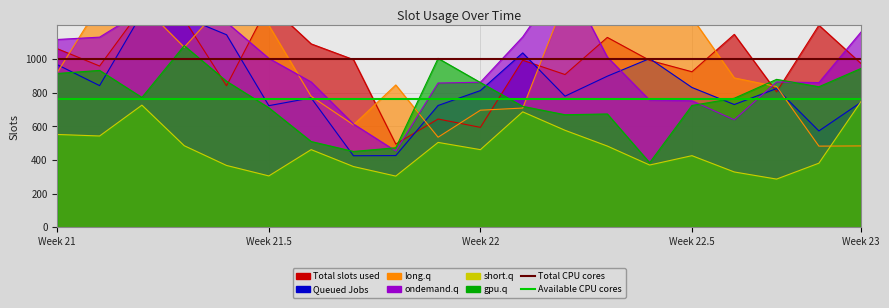

At which label is Available CPU cores closest to 765?

Week 21